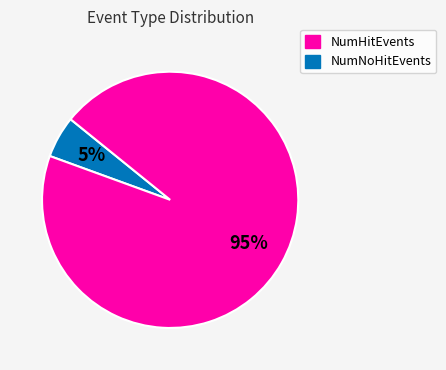

To the nearest percent, what is the average slice percentage?

50%